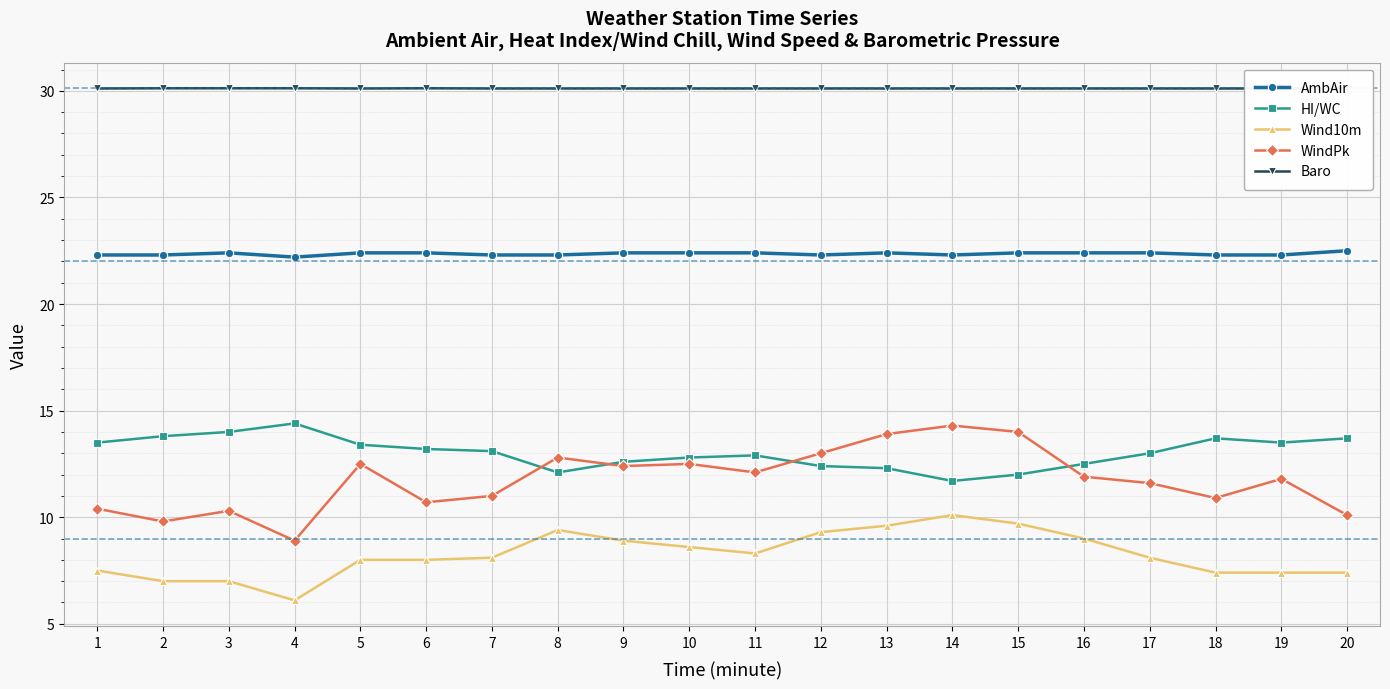

What is the minimum value shown in the chart?

6.1